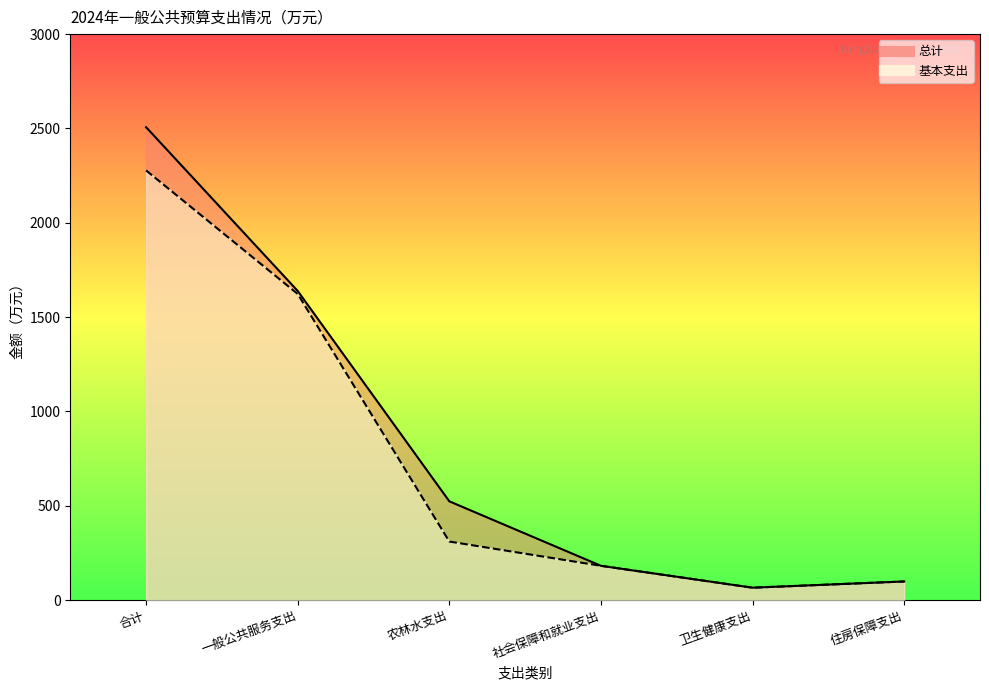

Rank the series by their average value, from highest to lowest.

总计, 基本支出